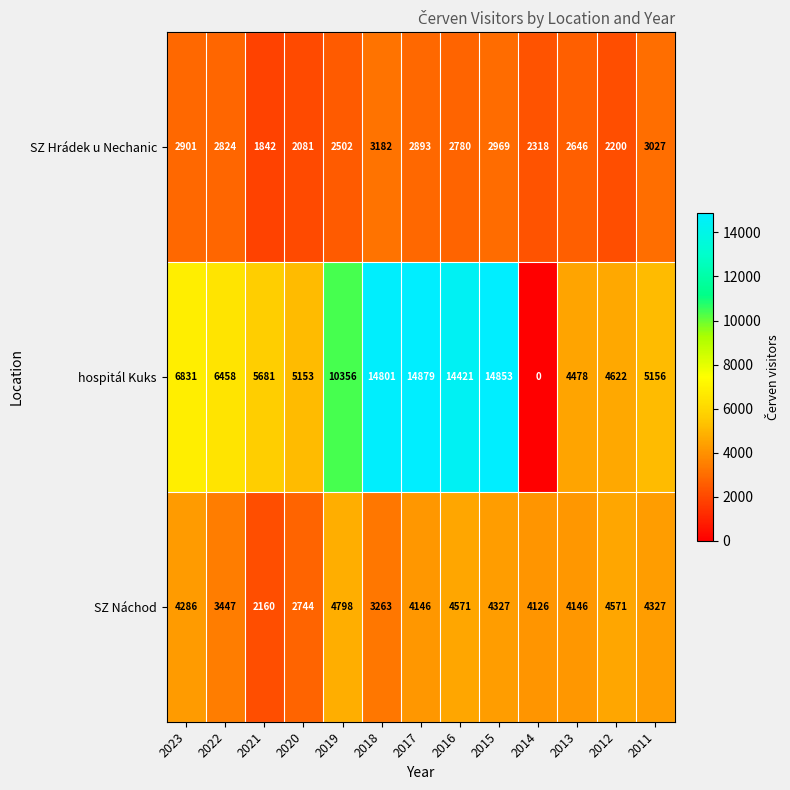

Count the number of data series in this chart.

3